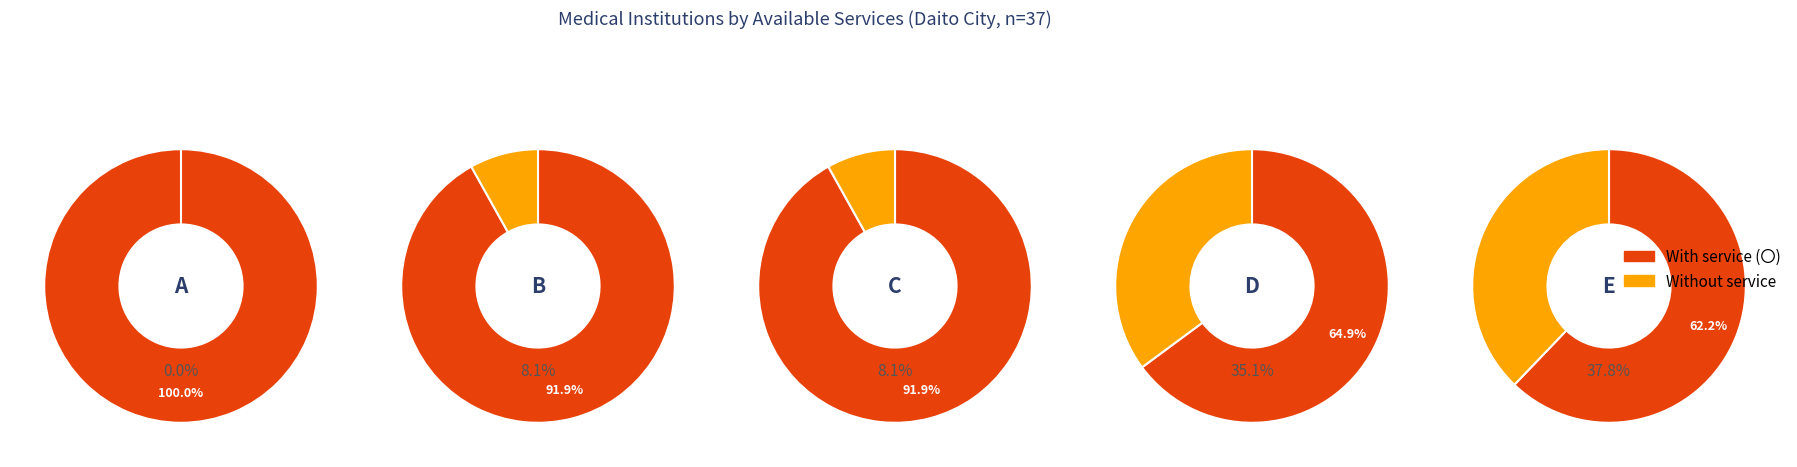

True or false: A_count accounts for 24% of the total.

True